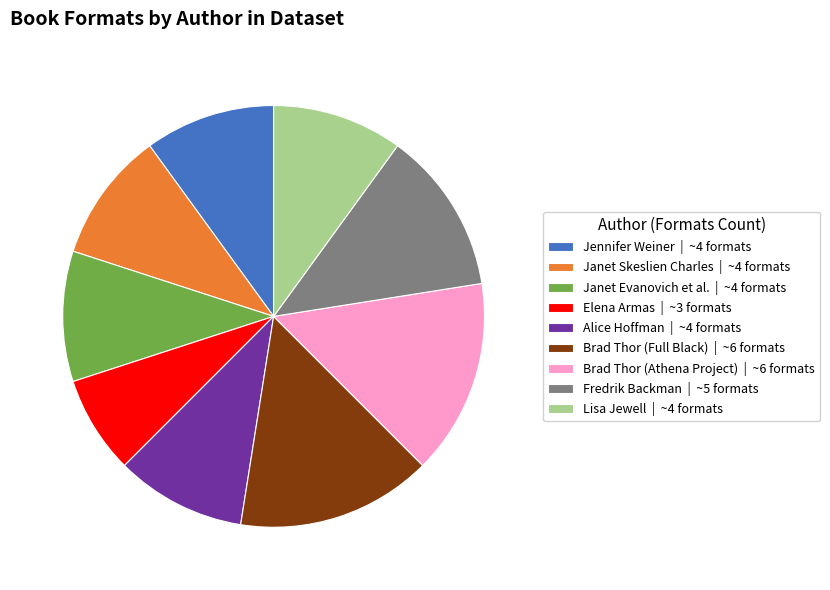

Which category has the smallest portion of the pie?

Elena Armas | ~3 formats